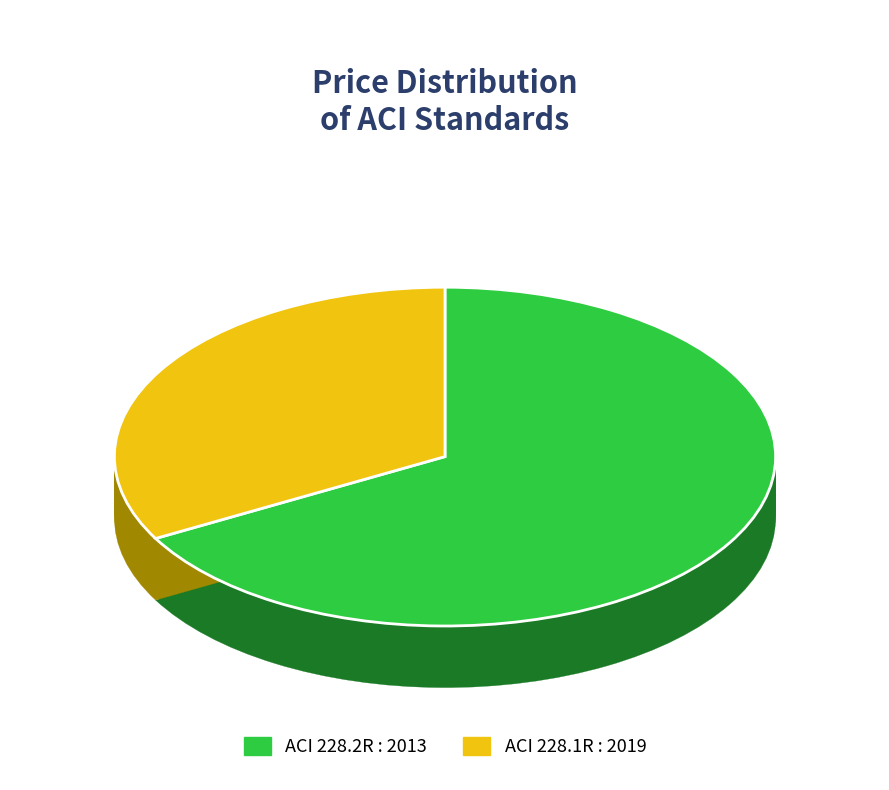

Combined, what portion of the pie is ACI 228.2R : 2013 and ACI 228.1R : 2019?

100.0%